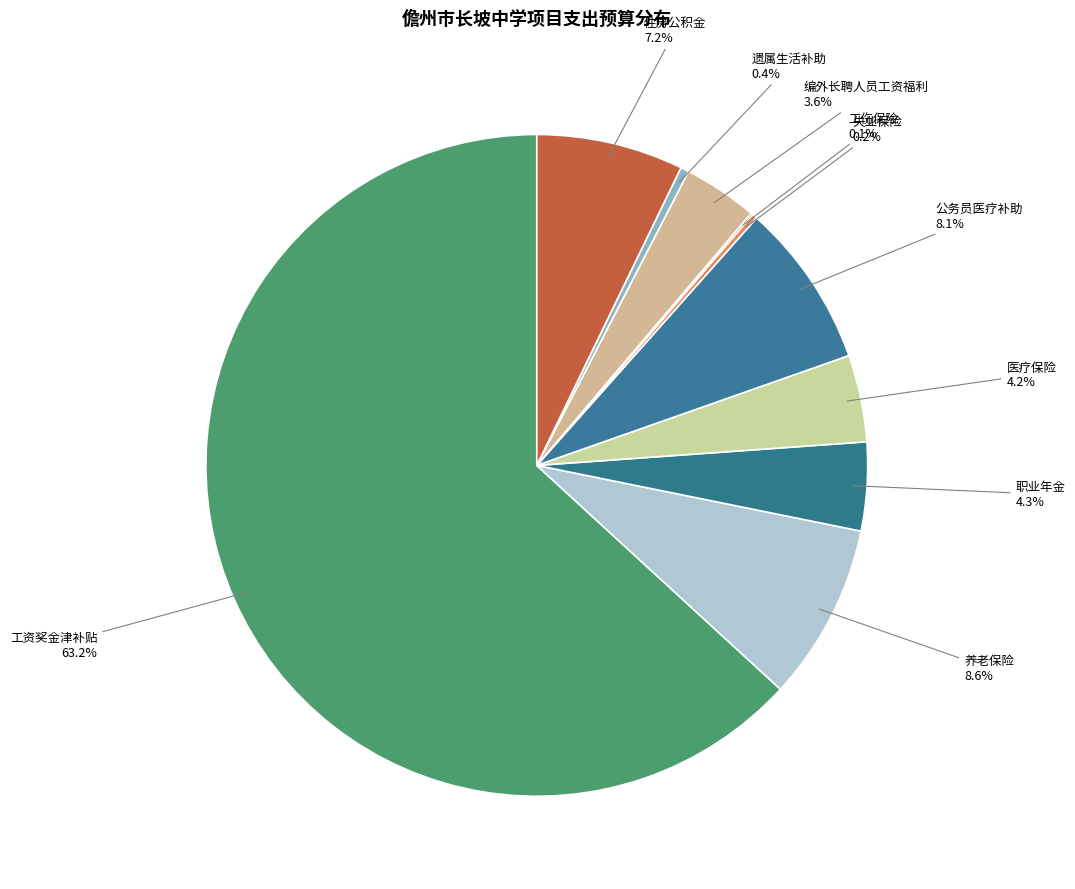

What is the largest slice in the pie chart?

工资奖金津补贴